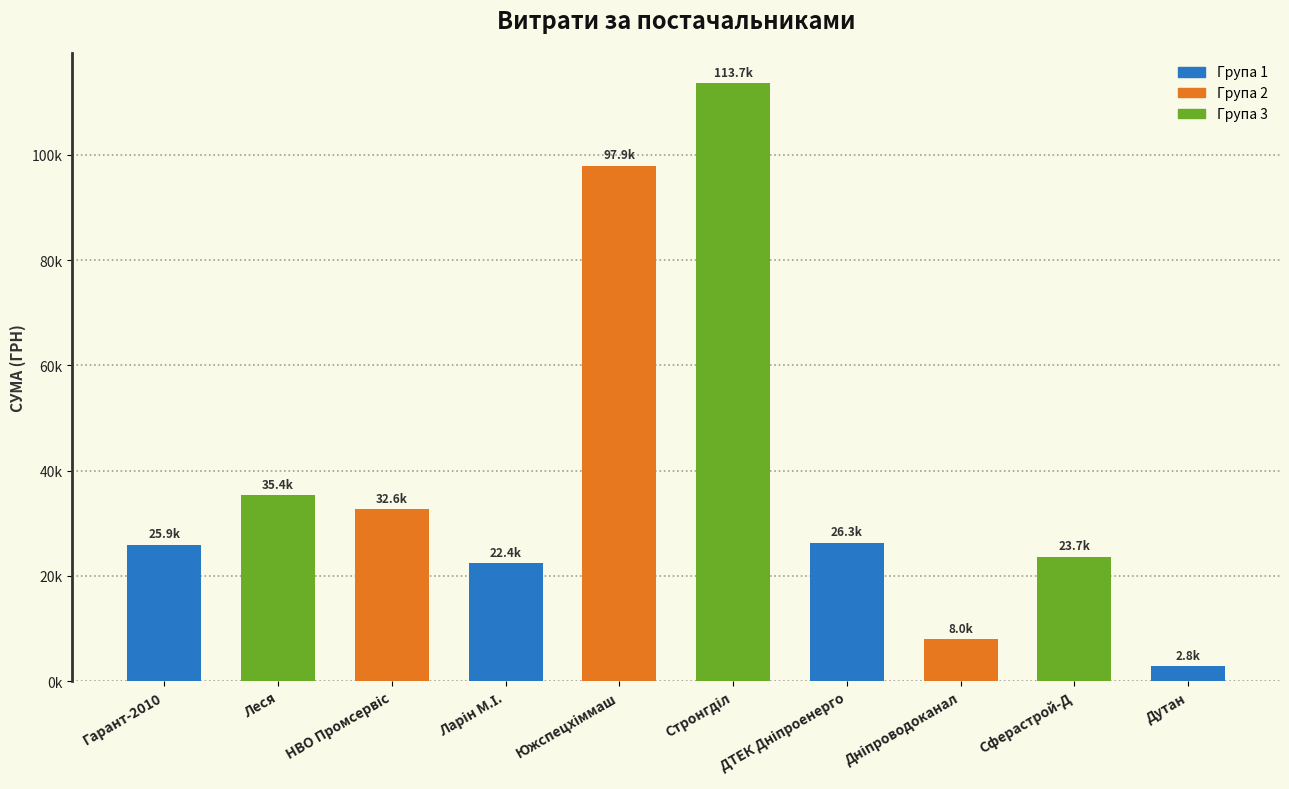

Which category has the highest value across all series?

Стронгділ